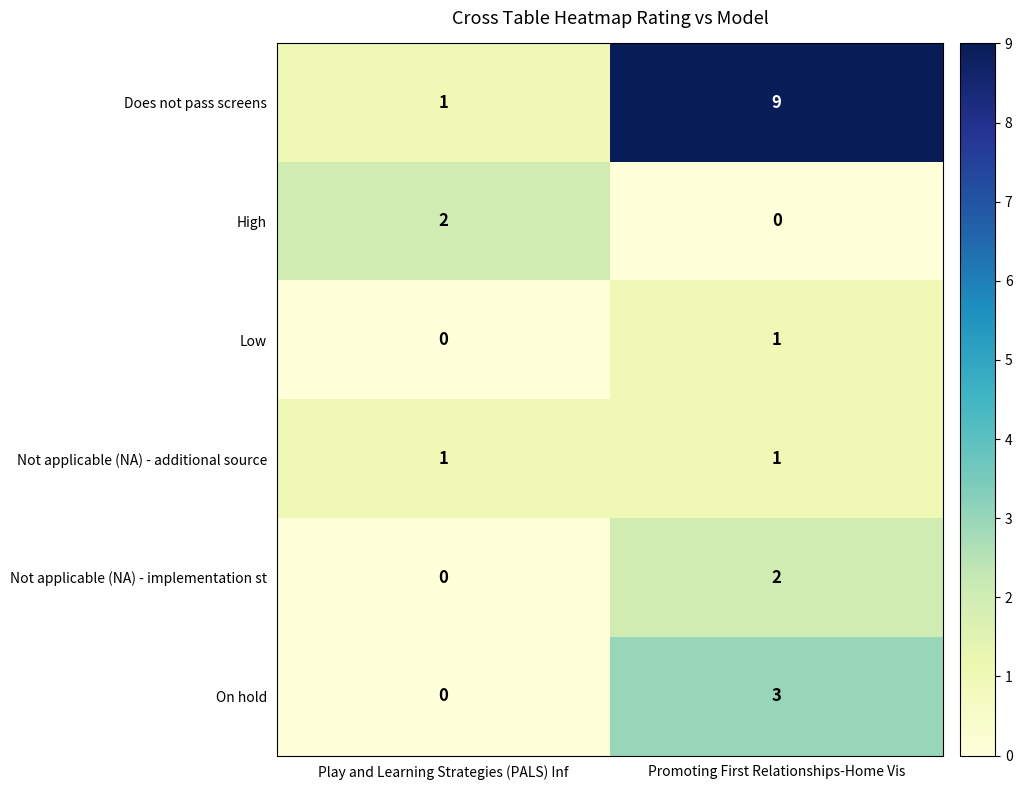

Which series has the widest spread of values?

Does not pass screens